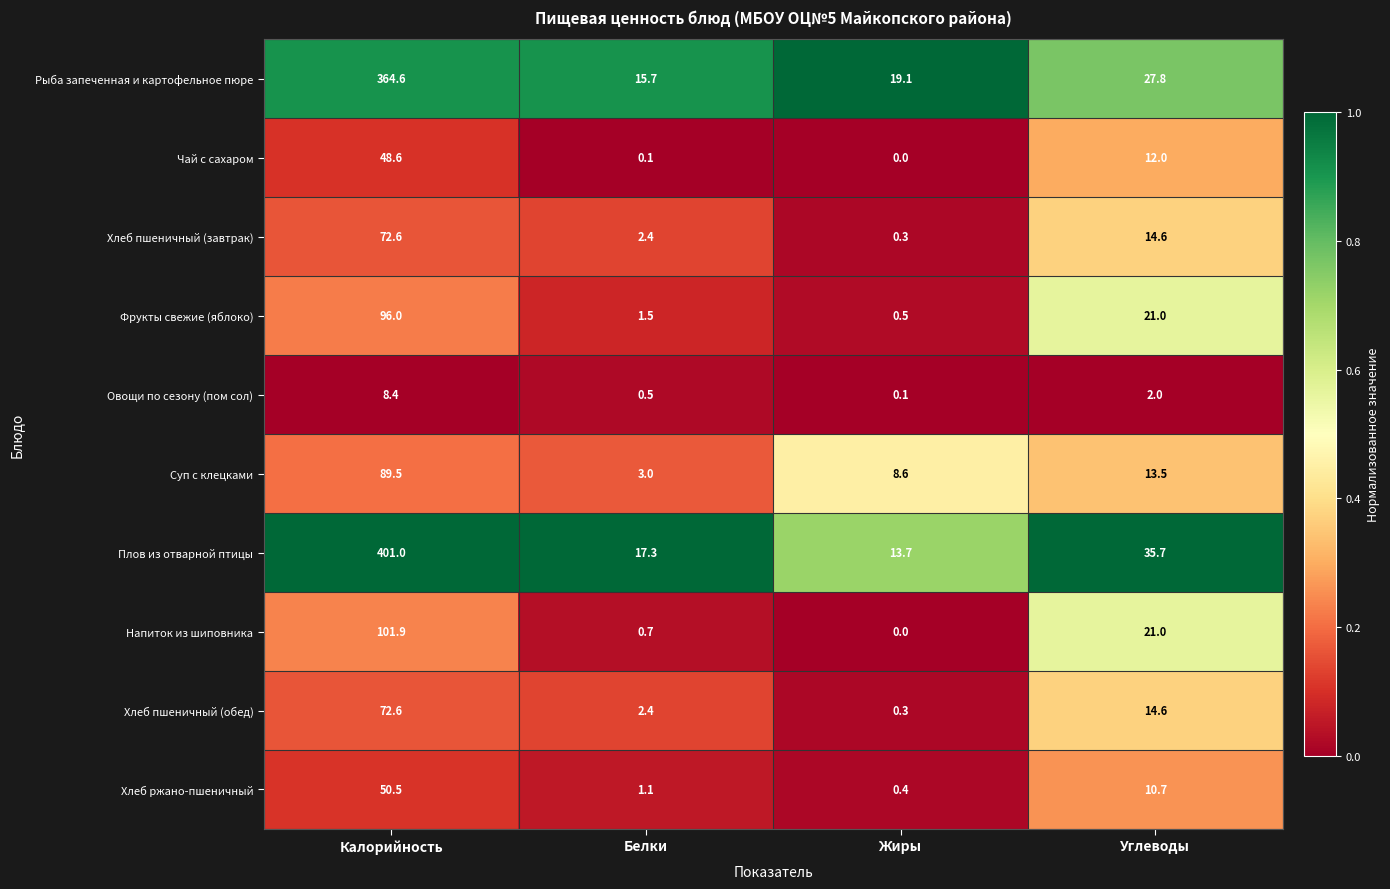

At which label does Хлеб пшеничный (обед) reach its minimum?

Жиры